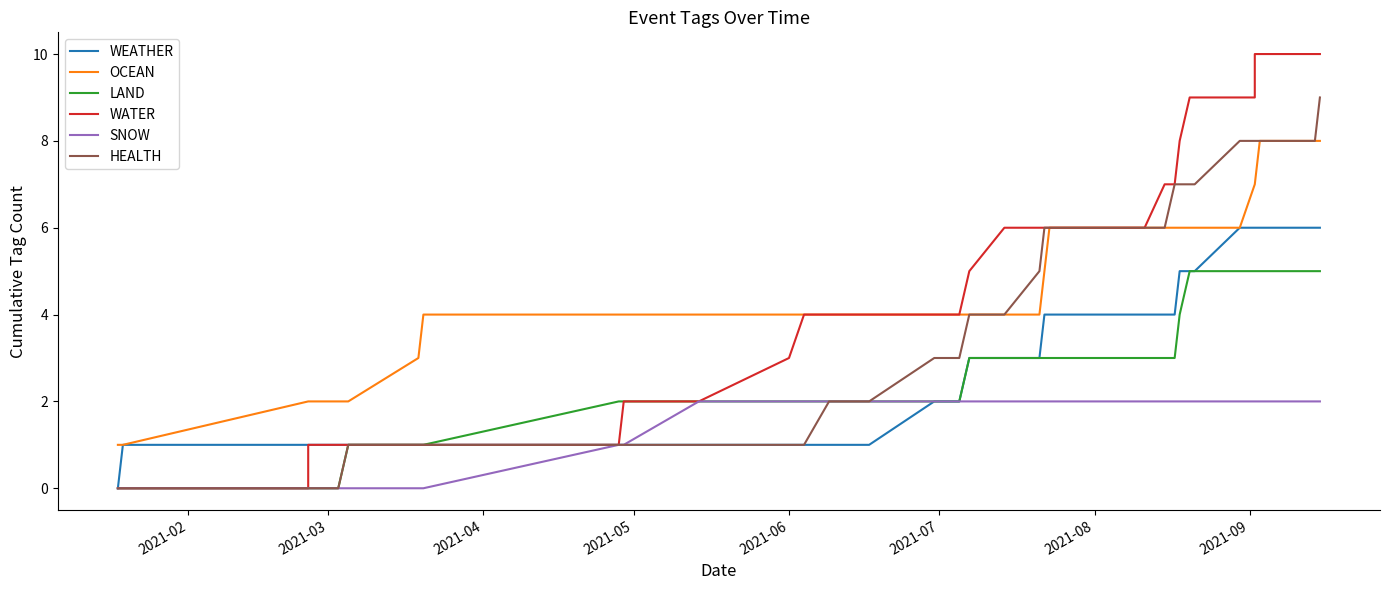

What is the value of the HEALTH point at the 12th from the left?

1